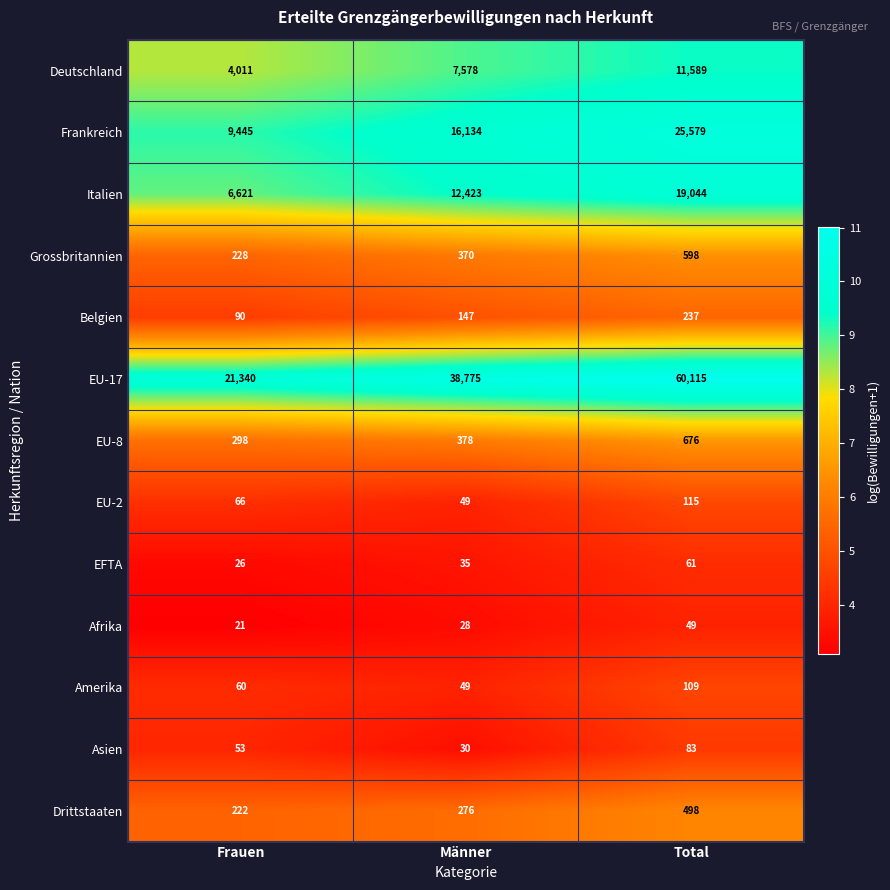

True or false: Italien has a value of 19759 at Männer.

False